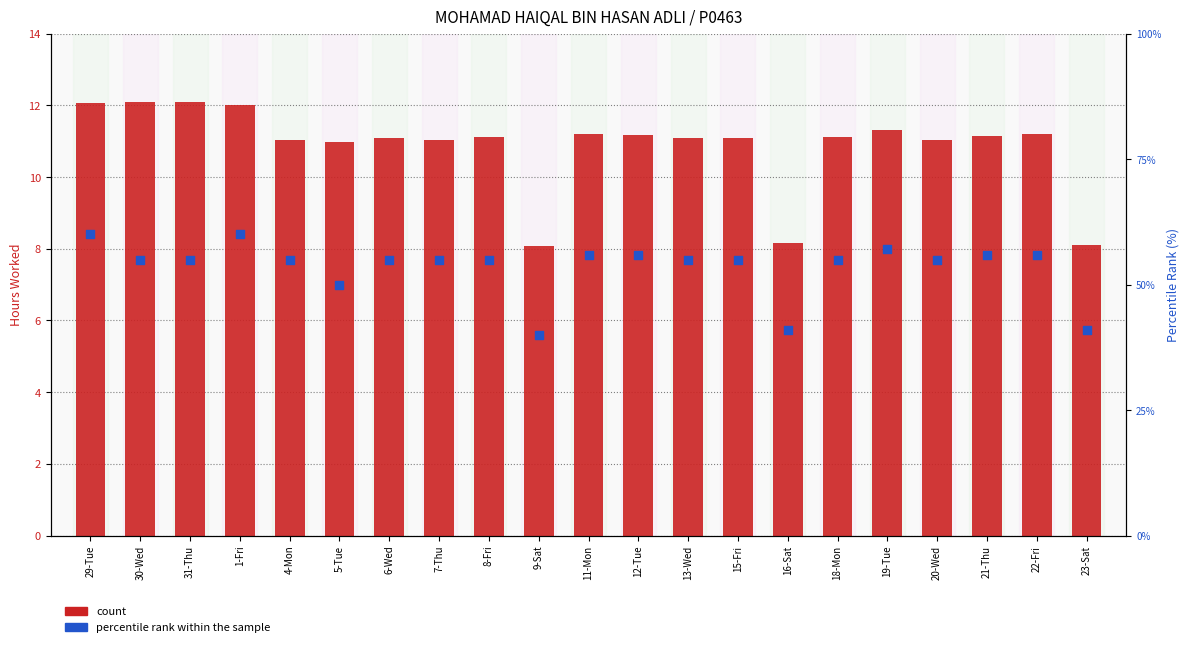

At how many categories does at least one series exceed 15?

21